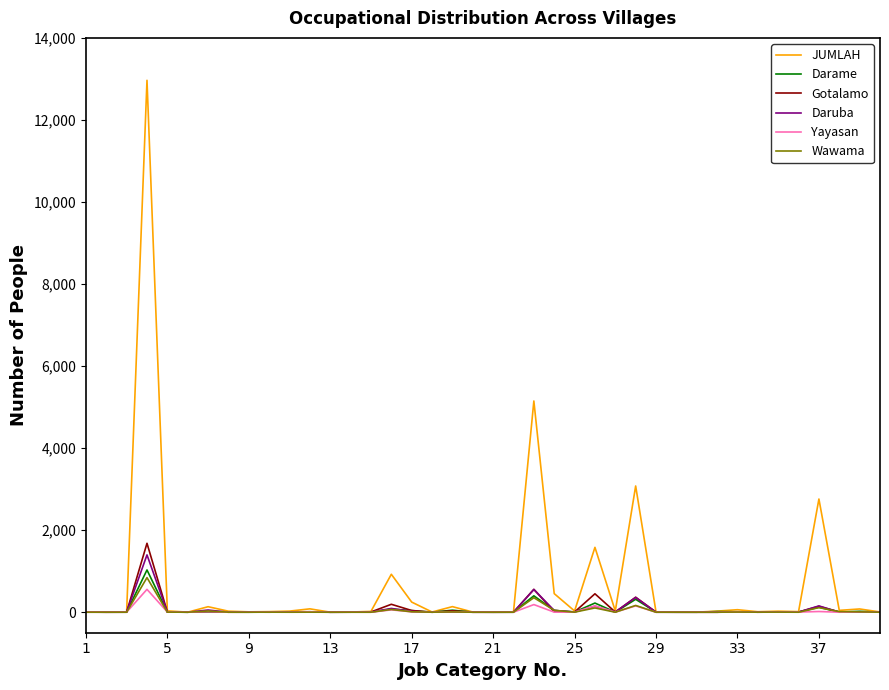

Which series has the widest spread of values?

JUMLAH